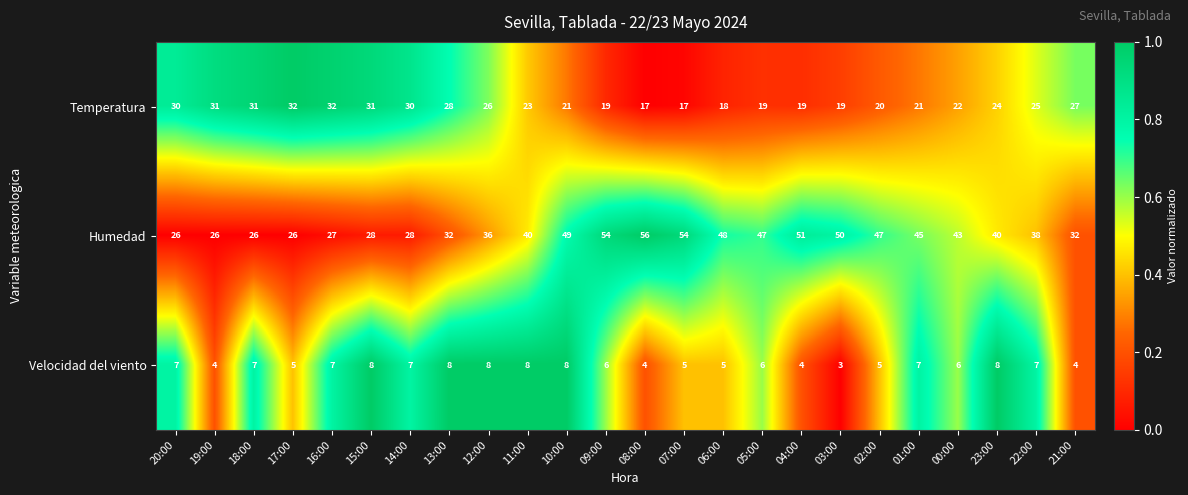

What is the difference between the second highest and minimum values in the Humedad series?

28